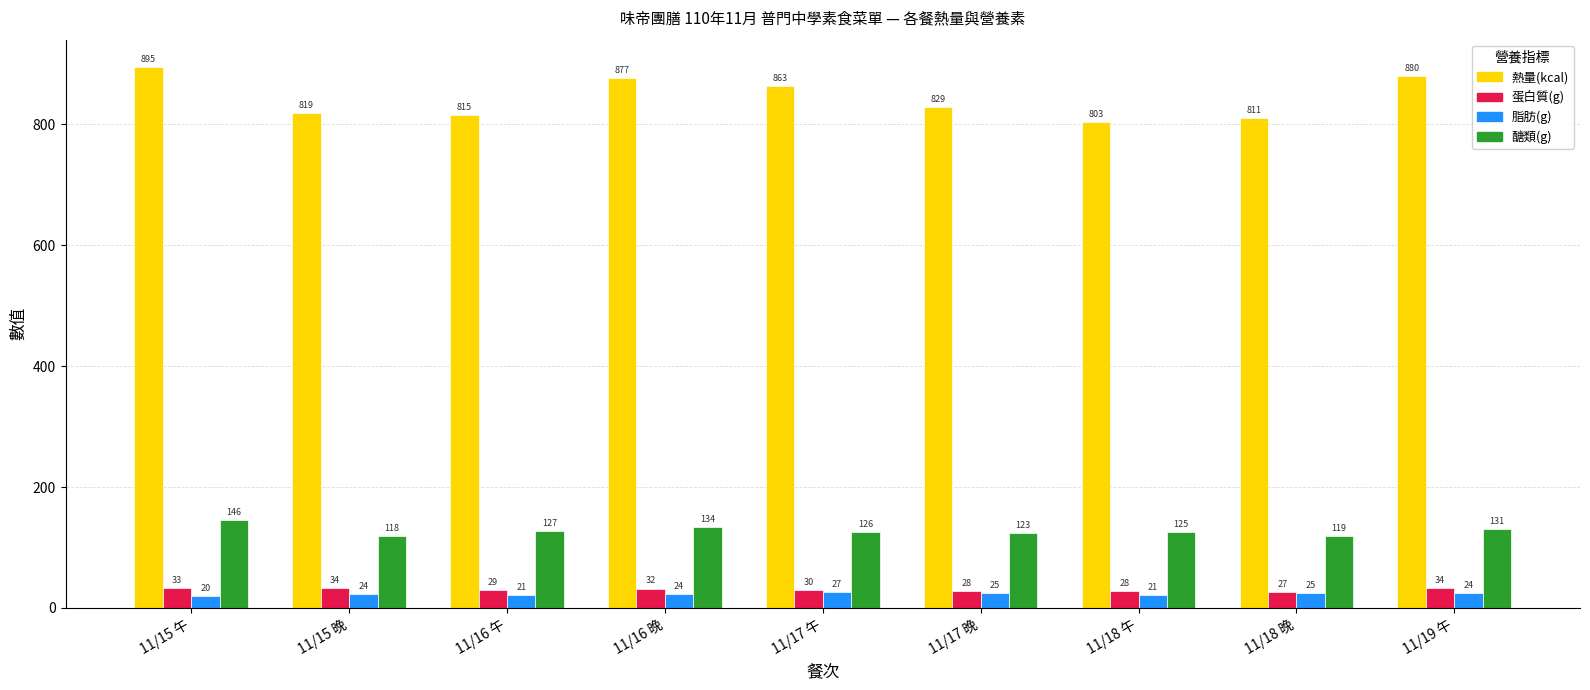

How many bars are there in total?

36